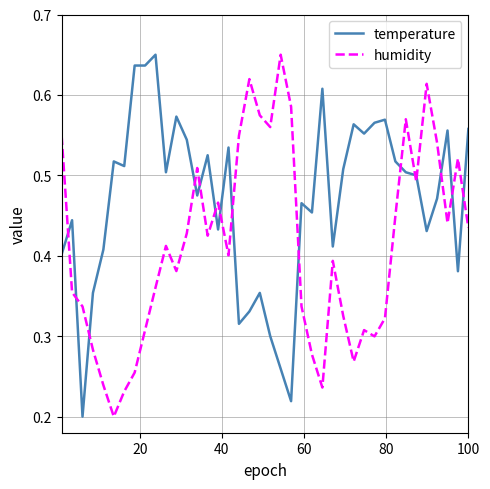

True or false: humidity and temperature cross at least once.

True